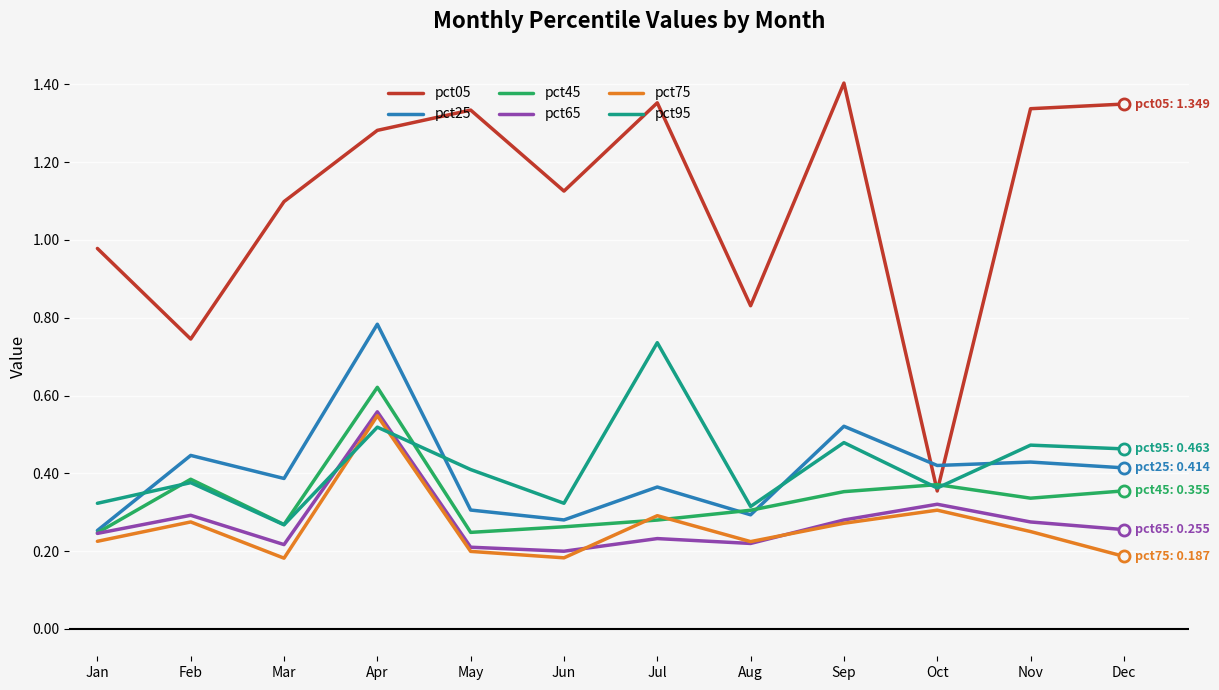

Between Mar and May, which series saw the biggest shift?

pct05